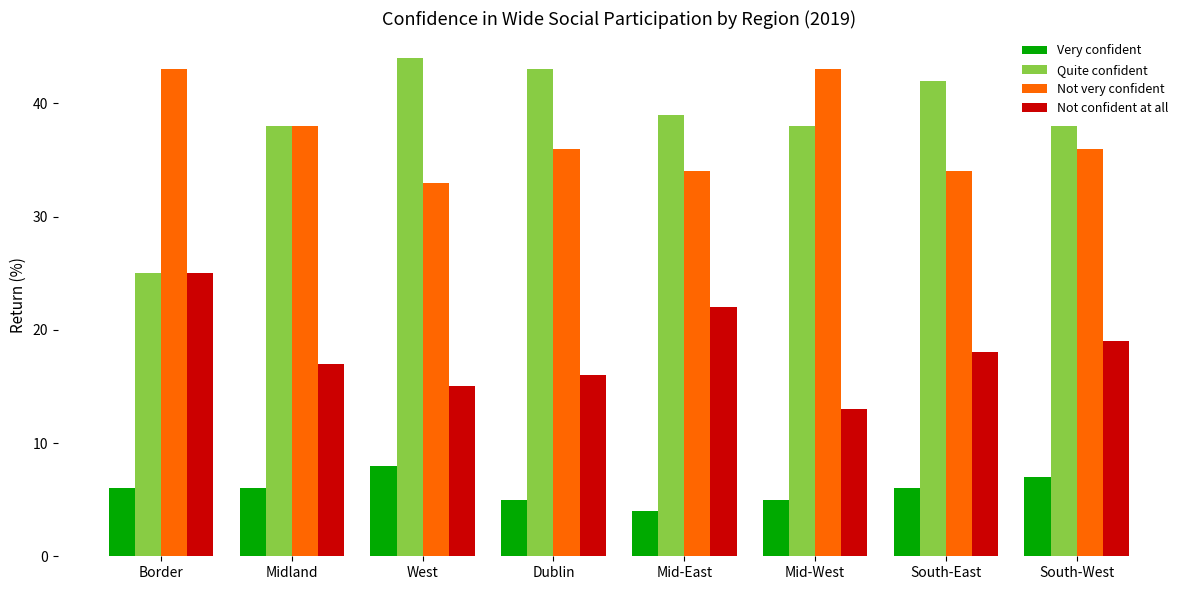

Rank the series by their maximum value, from lowest to highest.

Very confident, Not confident at all, Not very confident, Quite confident